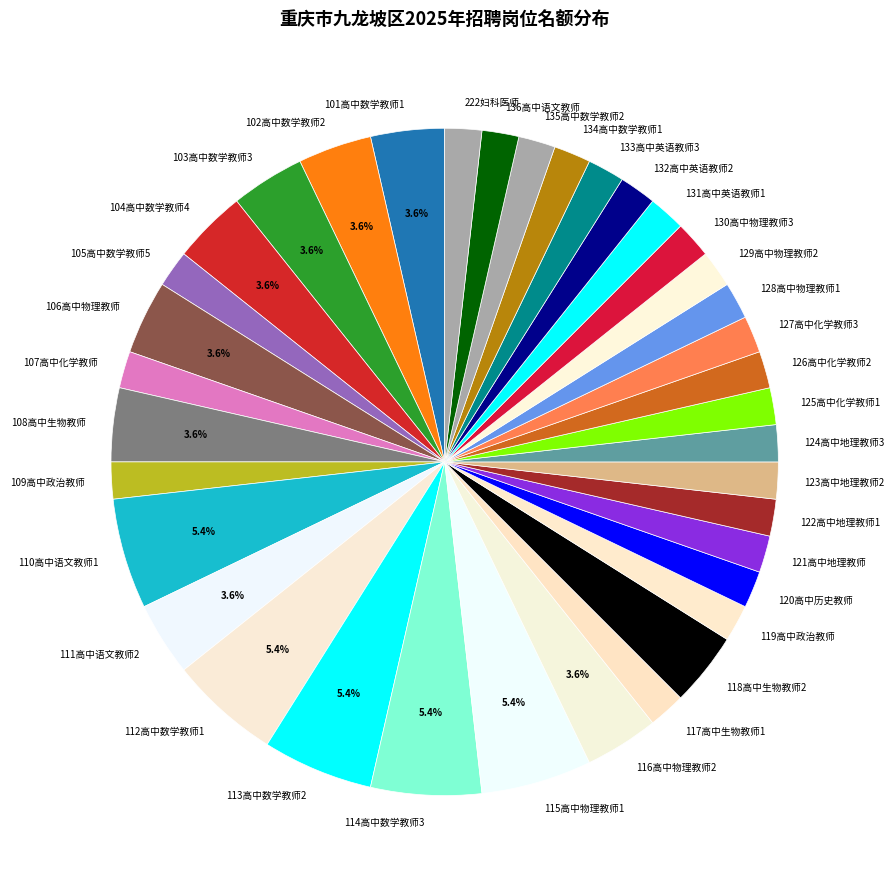

Combined, do 120高中历史教师 and 123高中地理教师2 account for over 50%?

No